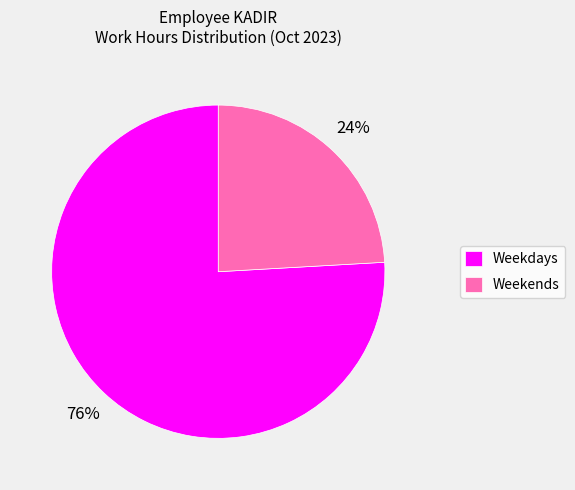

Is the sum of Weekdays and Weekends greater than half?

Yes